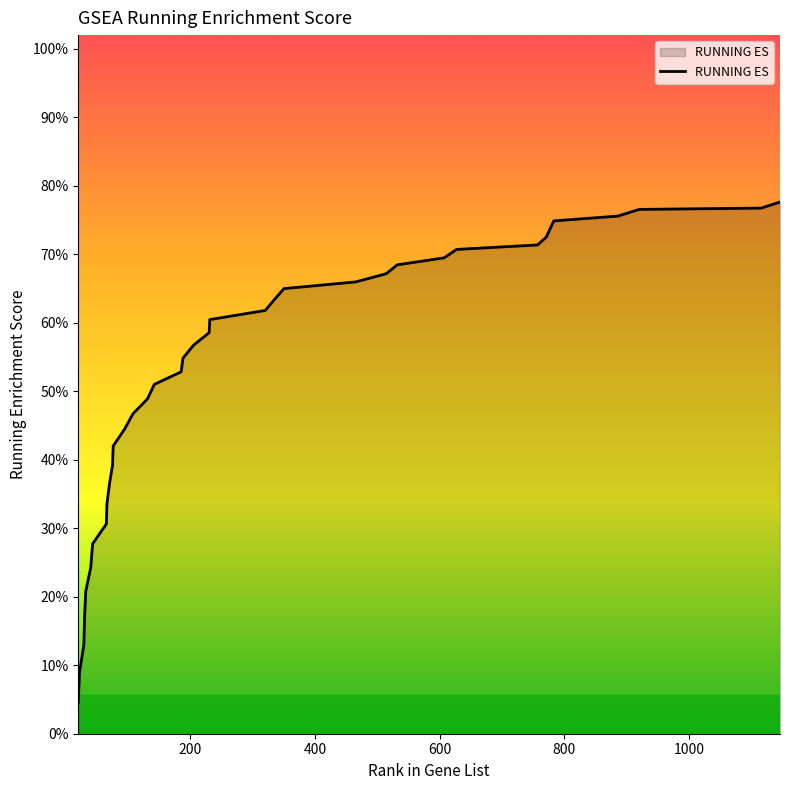

Is it true that the value at 335 is 0.6?

True